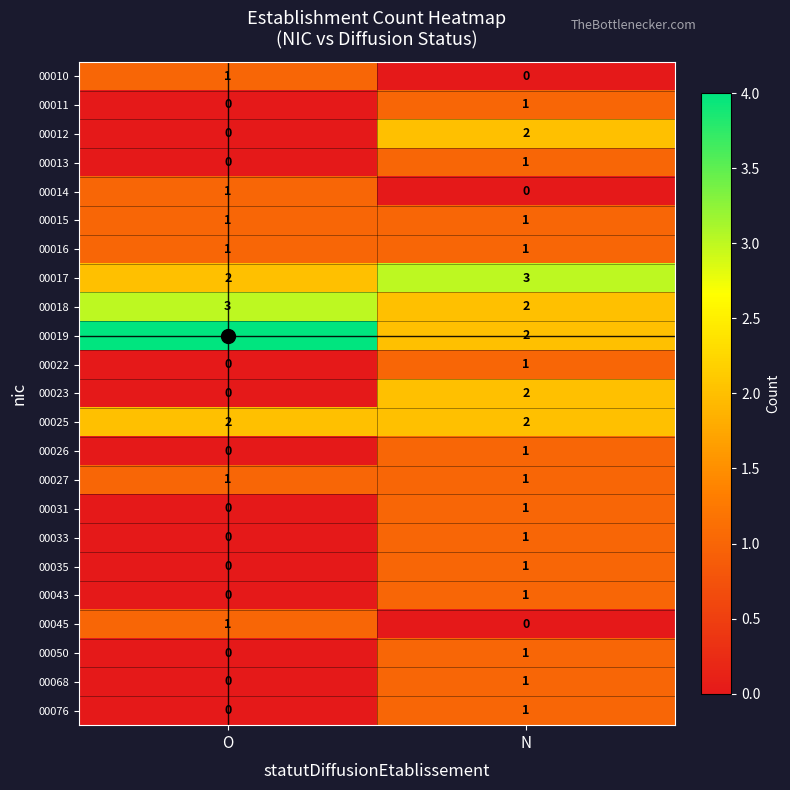

What is the sum of all 00017 values?

5